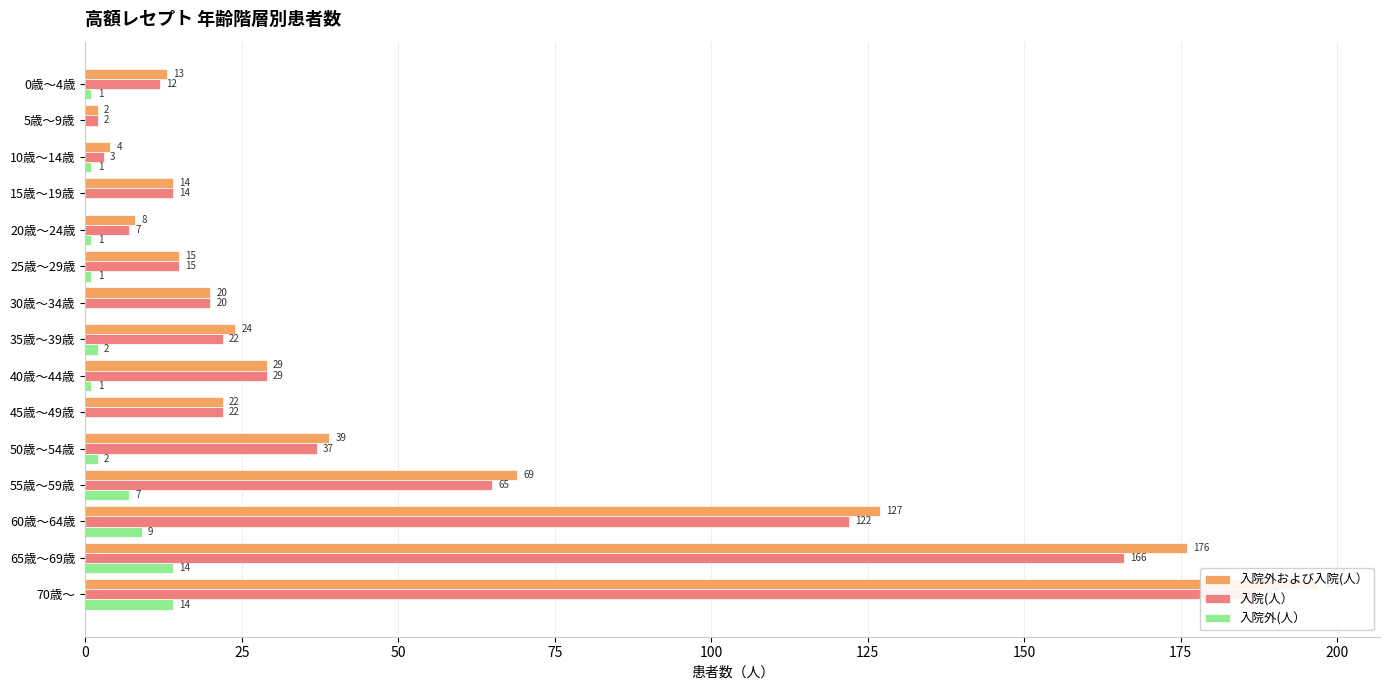

What position from the left is 40歳～44歳?

9